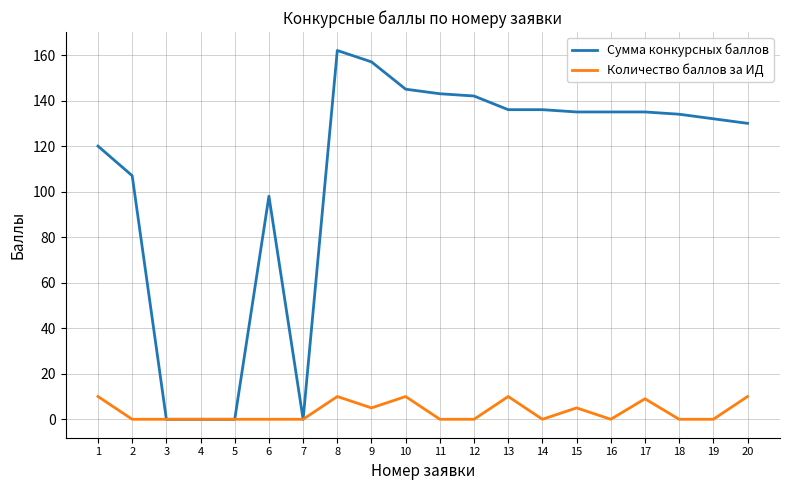

Does the chart have visible grid lines?

Yes